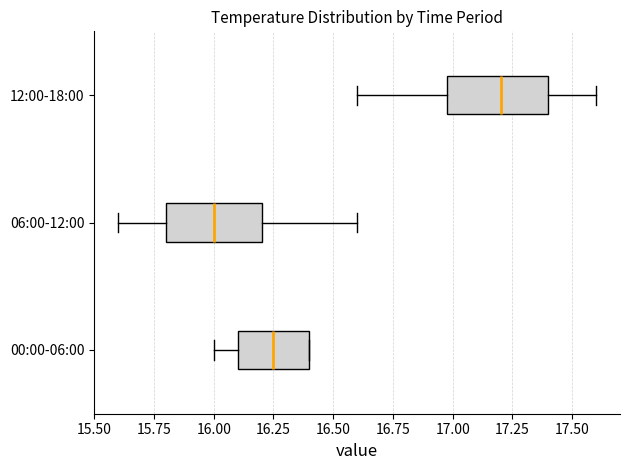

Where is the right edge of the box for 00:00-06:00 on the x-axis? The values are not printed on the chart, so give them approximately, as read against the axis.

16.40